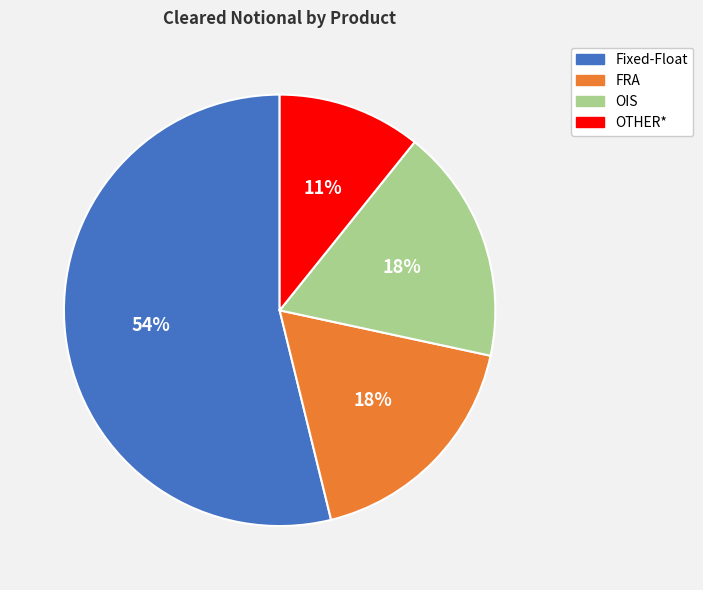

What percentage is the OIS slice, to the nearest percent?

18%